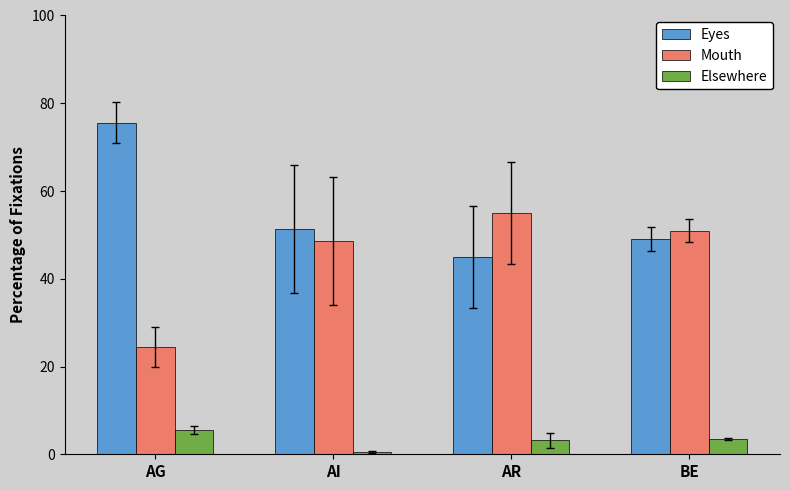

Rank the series by their maximum value, from lowest to highest.

Elsewhere, Mouth, Eyes